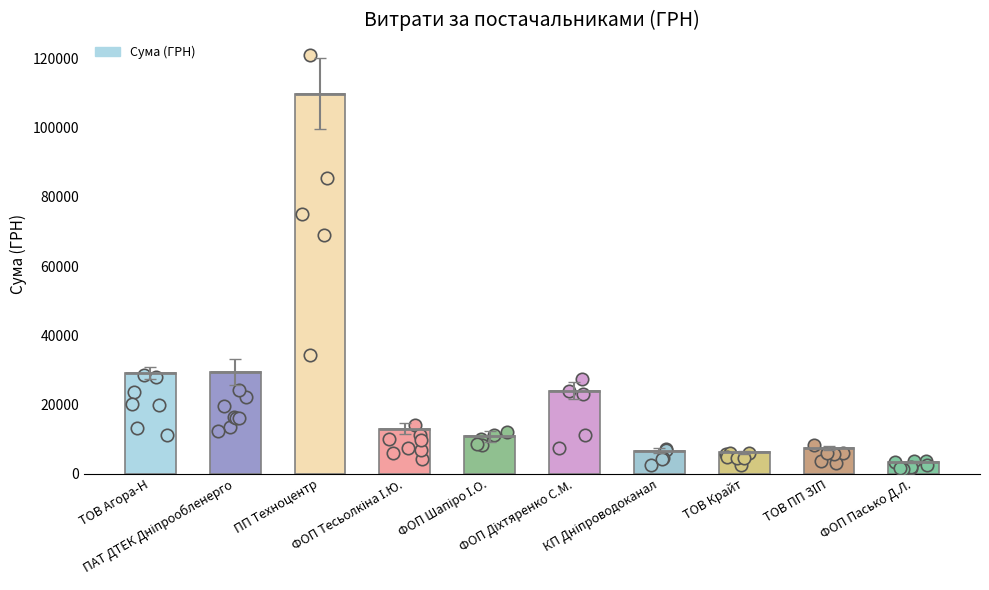

Which has a higher value, ФОП Тесьолкіна І.Ю. or ФОП Пасько Д.Л.?

ФОП Тесьолкіна І.Ю.